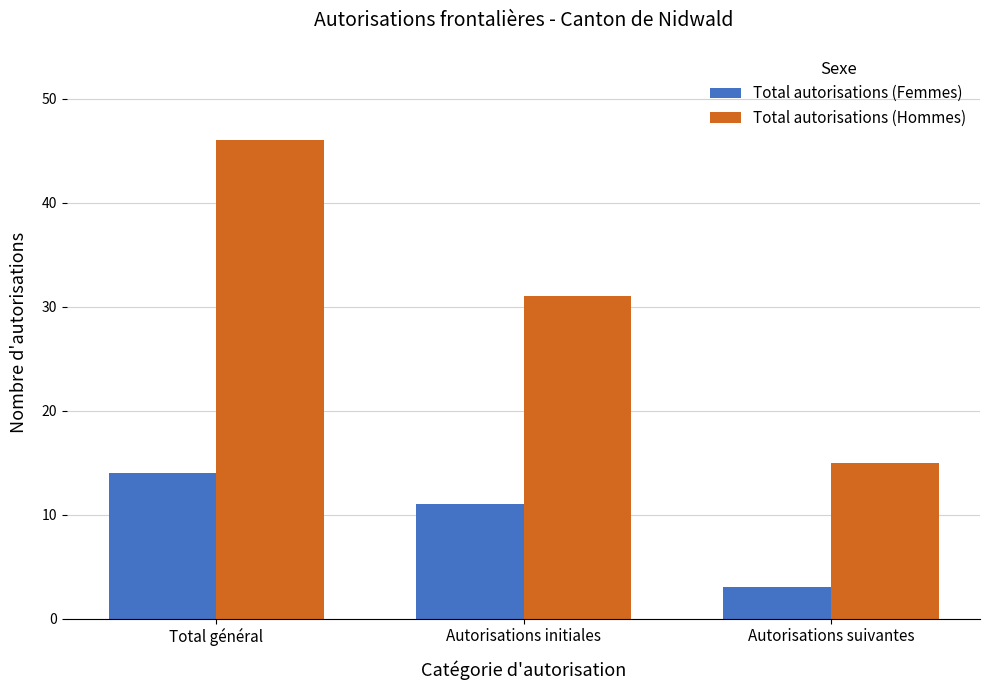

What is the value of the Total autorisations (Hommes) bar at the 3rd from the left?

15